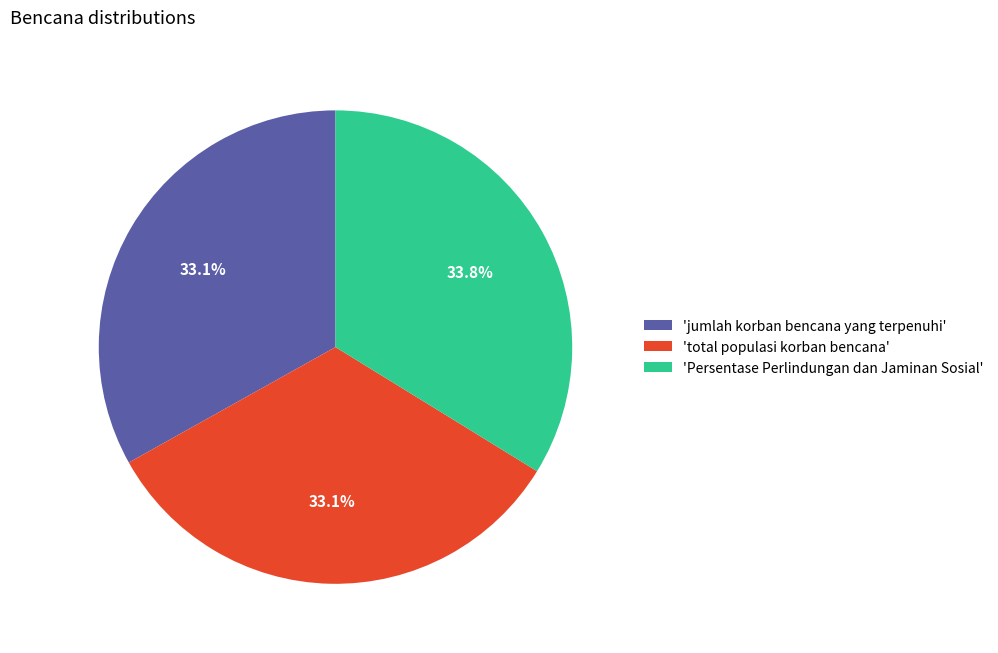

Which has a higher value, 'total populasi korban bencana' or 'Persentase Perlindungan dan Jaminan Sosial'?

'Persentase Perlindungan dan Jaminan Sosial'